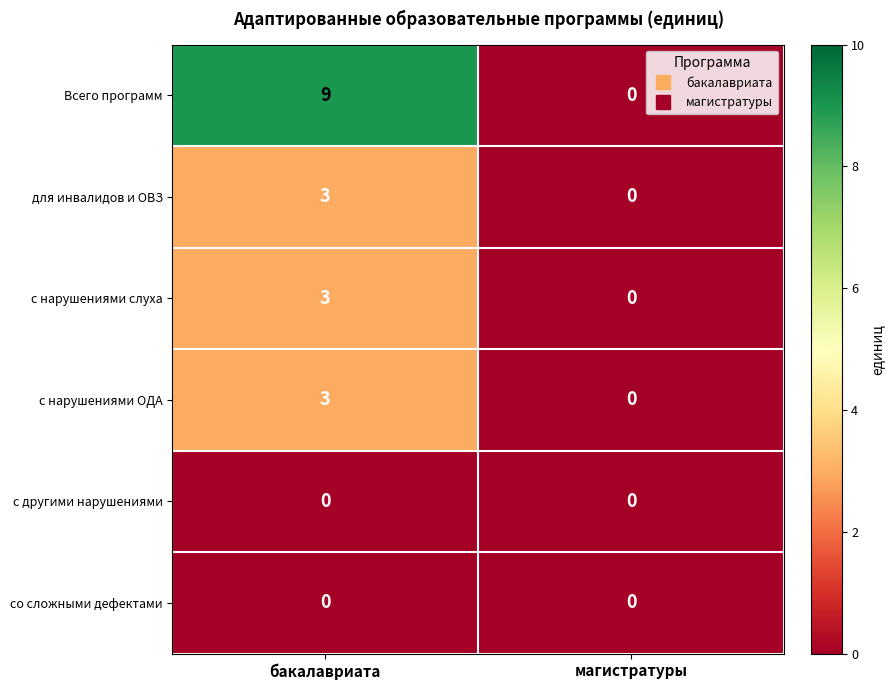

How many categories are shown in the chart?

2